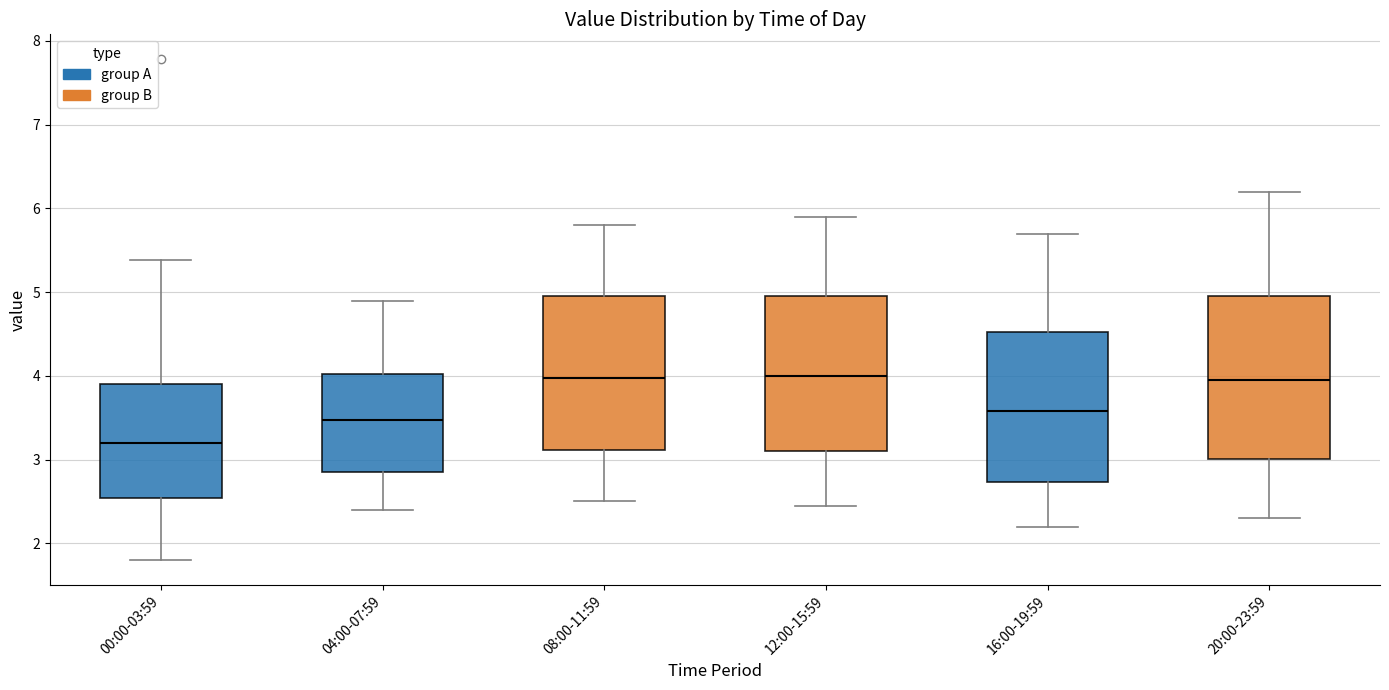

Reading left to right, read every box against the y-axis: the position of its median line, the range the box covers, and the ends of its whiskers. The values are not printed on the chart, so give them approximately, as read against the axis.

00:00-03:59: median 3.2, box 2.5 to 3.9, whiskers 1.8 to 5.4
04:00-07:59: median 3.5, box 2.9 to 4.0, whiskers 2.4 to 4.9
08:00-11:59: median 4.0, box 3.1 to 5.0, whiskers 2.5 to 5.8
12:00-15:59: median 4.0, box 3.1 to 5.0, whiskers 2.5 to 5.9
16:00-19:59: median 3.6, box 2.7 to 4.5, whiskers 2.2 to 5.7
20:00-23:59: median 4.0, box 3.0 to 5.0, whiskers 2.3 to 6.2